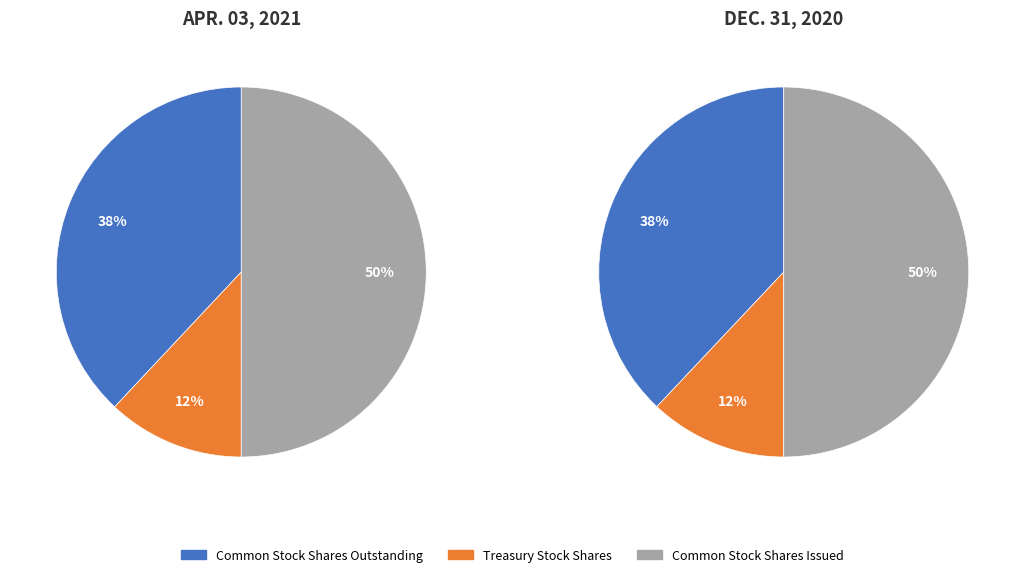

What percentage is NOT represented by Common Stock Shares Outstanding?

62.0%